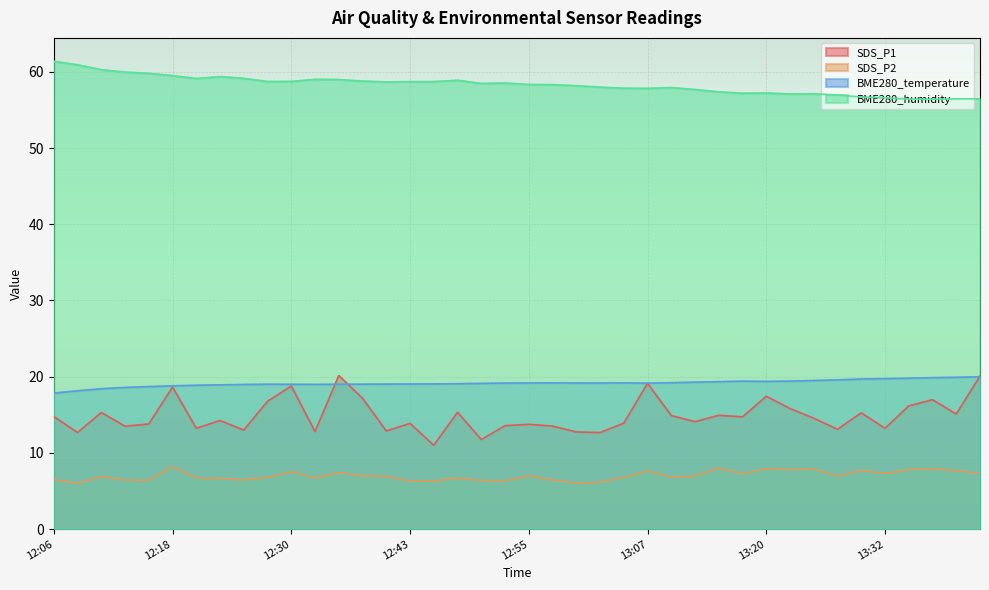

What is the spread (max minus min) of values at 13:27?

50.0